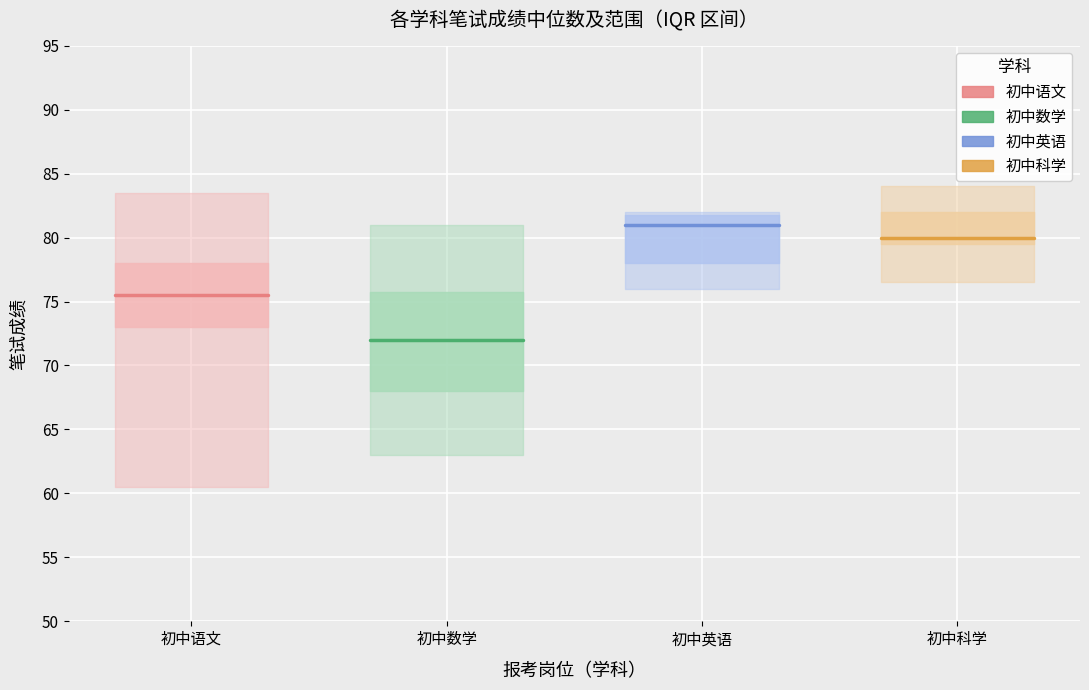

List the series in order of their peak value, lowest first.

初中数学, 初中语文, 初中科学, 初中英语